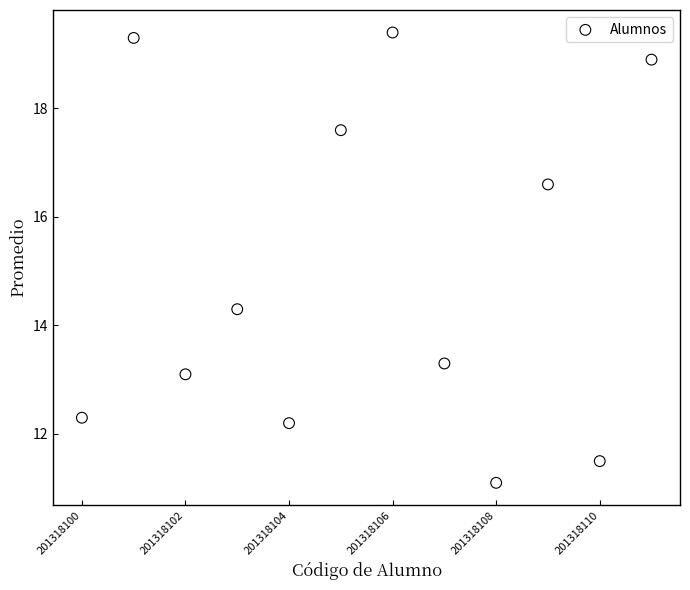

What Y value in the scatter plot is closest to 15?

14.3